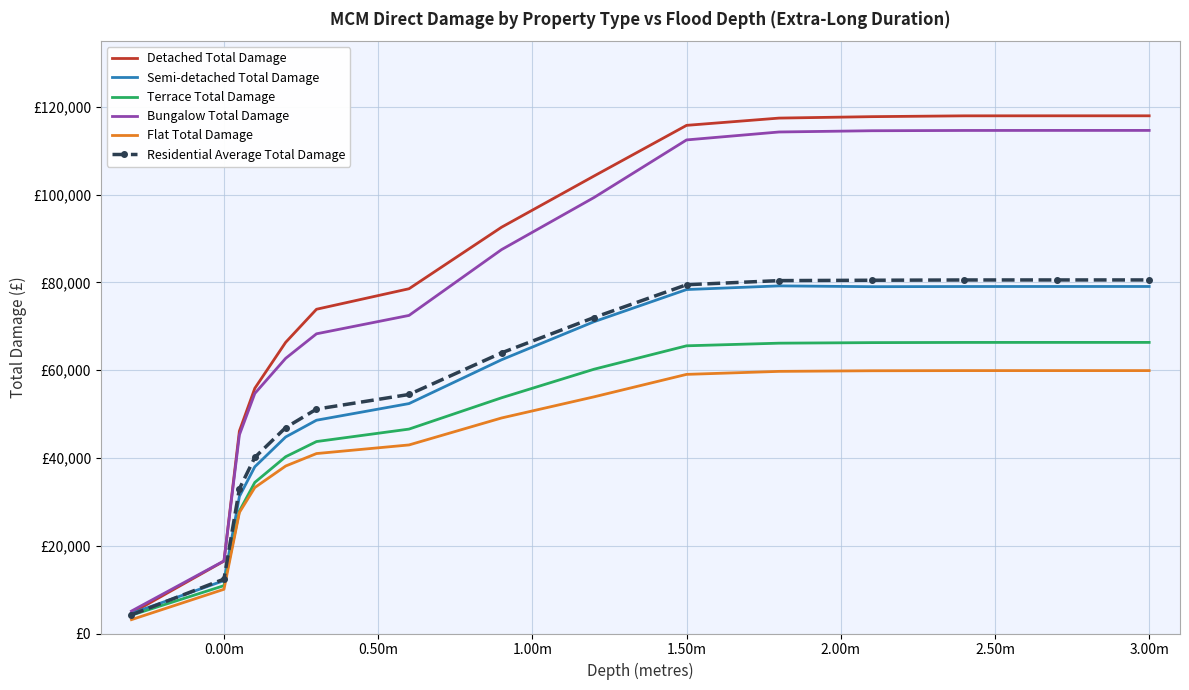

What is the sum of all Flat Total Damage values?

657770